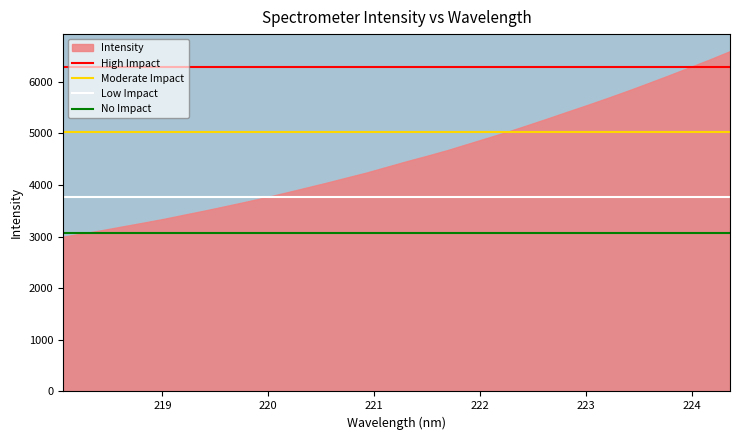

What is the smallest value displayed?

2997.7